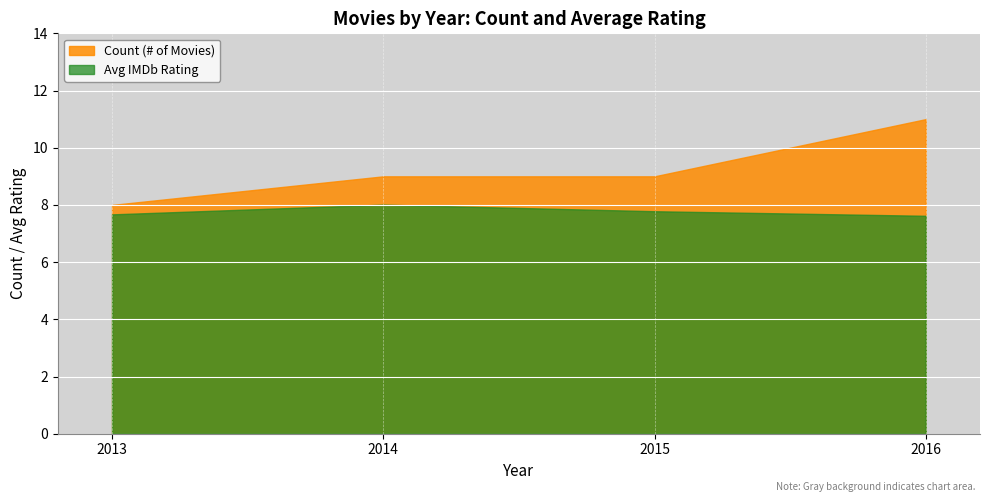

At which category does the chart reach its peak across all series?

2016